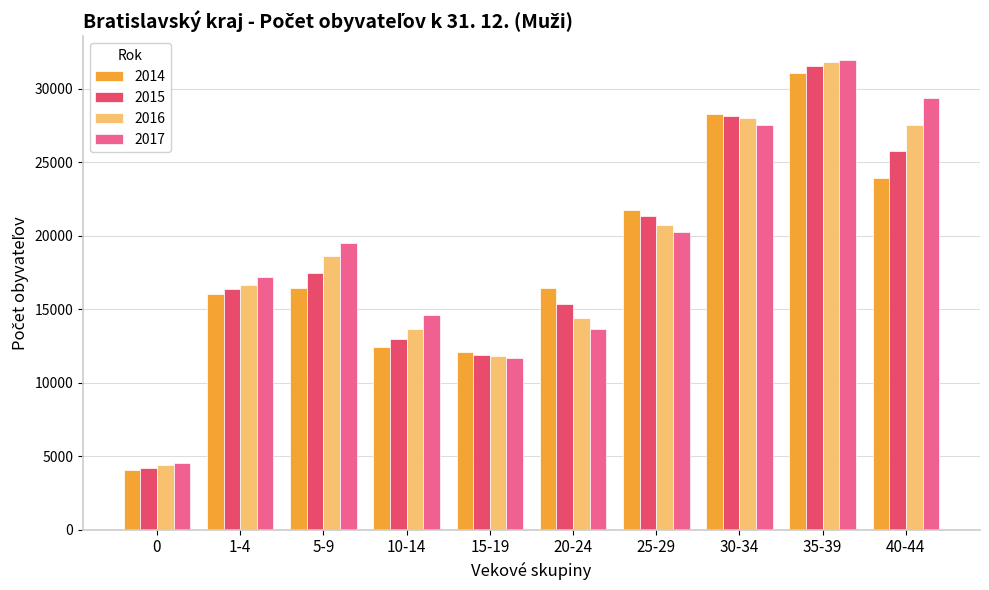

List the labels in order of 2015 value, largest first.

35-39, 30-34, 40-44, 25-29, 5-9, 1-4, 20-24, 10-14, 15-19, 0